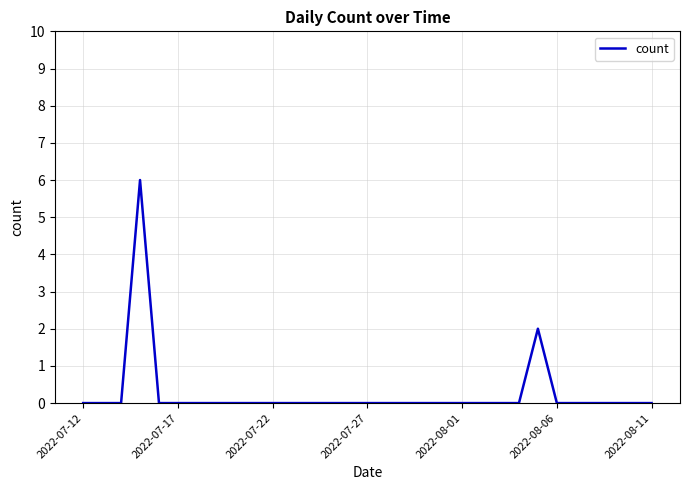

How many values are between 0 and 1?

29